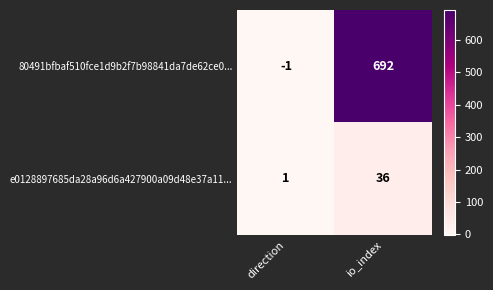

What is the spread (max minus min) of values at direction?

2